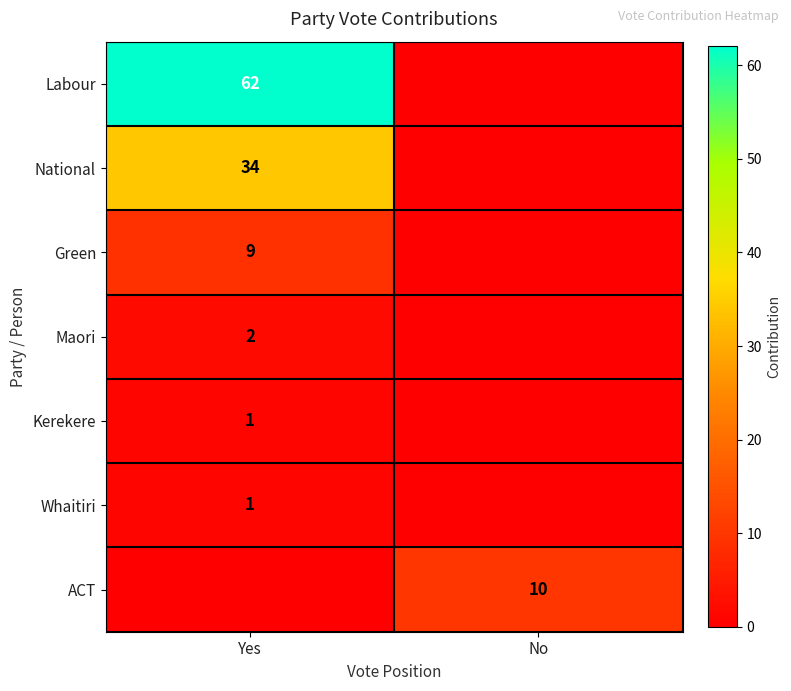

The value of National at Yes is 45. True or false?

False